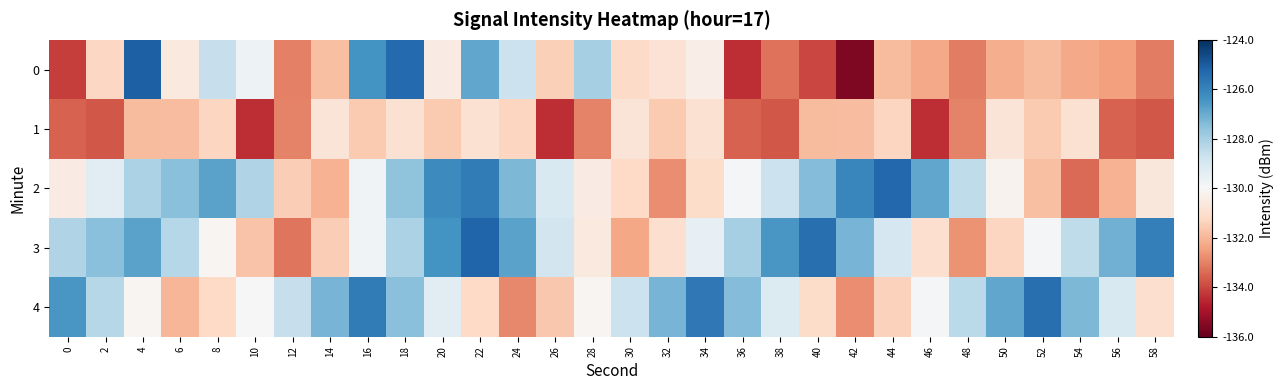

Rank the series at 18 from highest to lowest value.

0, 4, 2, 3, 1